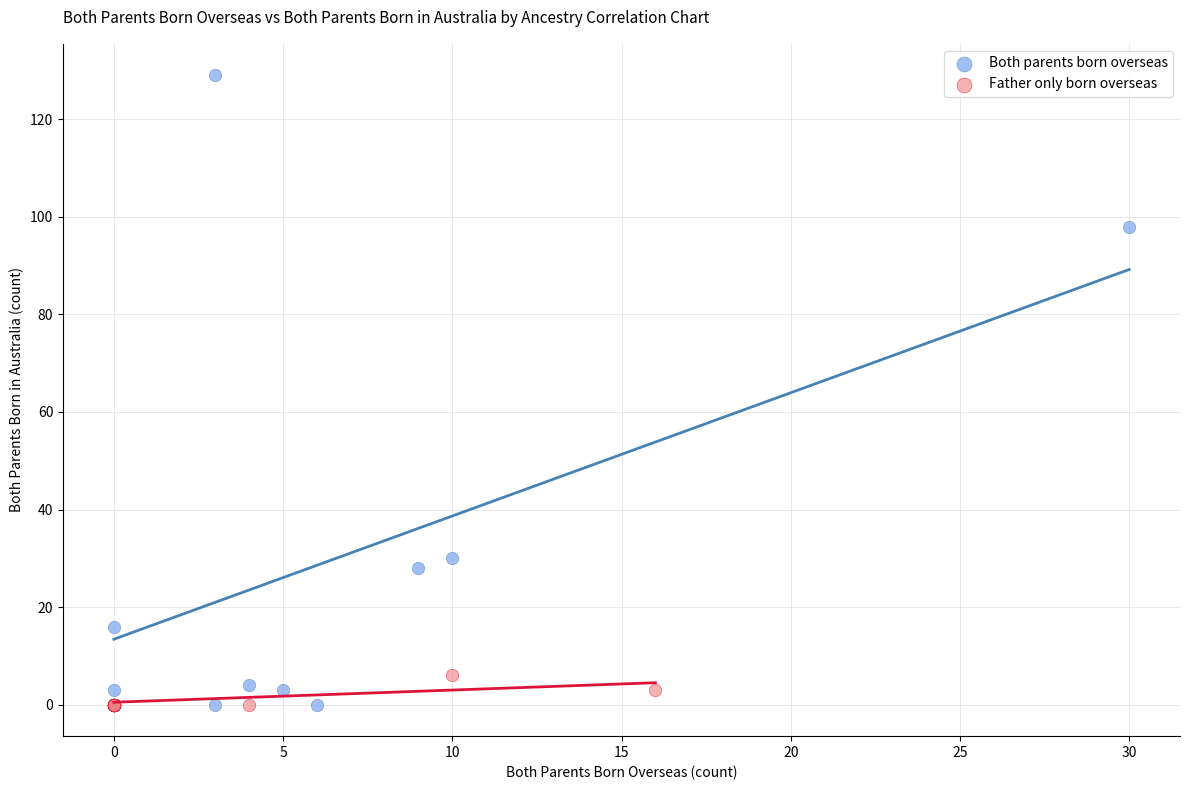

Which series has the widest spread of Y values?

Both parents born overseas